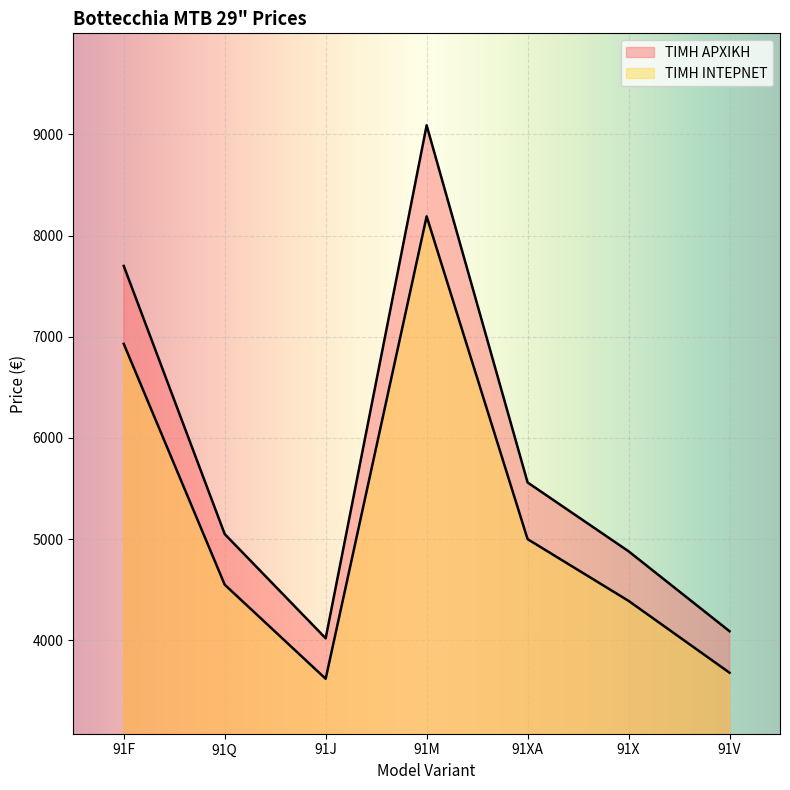

What is the lowest value of the ΤΙΜΗ ΙΝΤΕΡΝΕΤ series?

3620